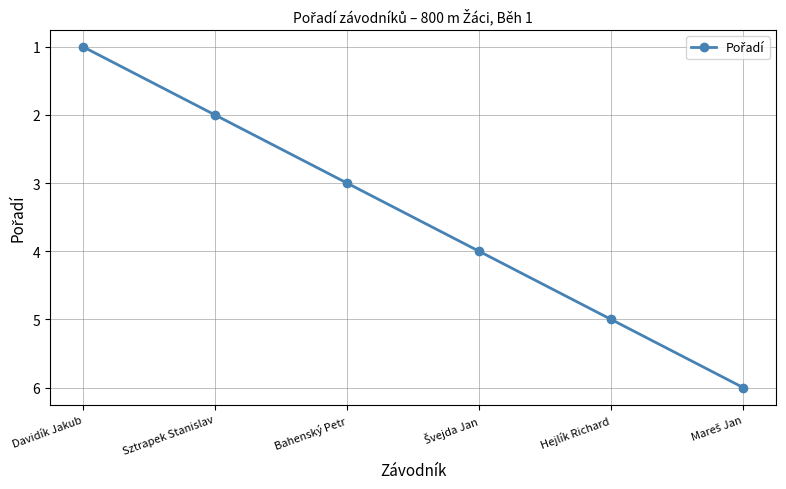

How many values are between 2 and 5?

4